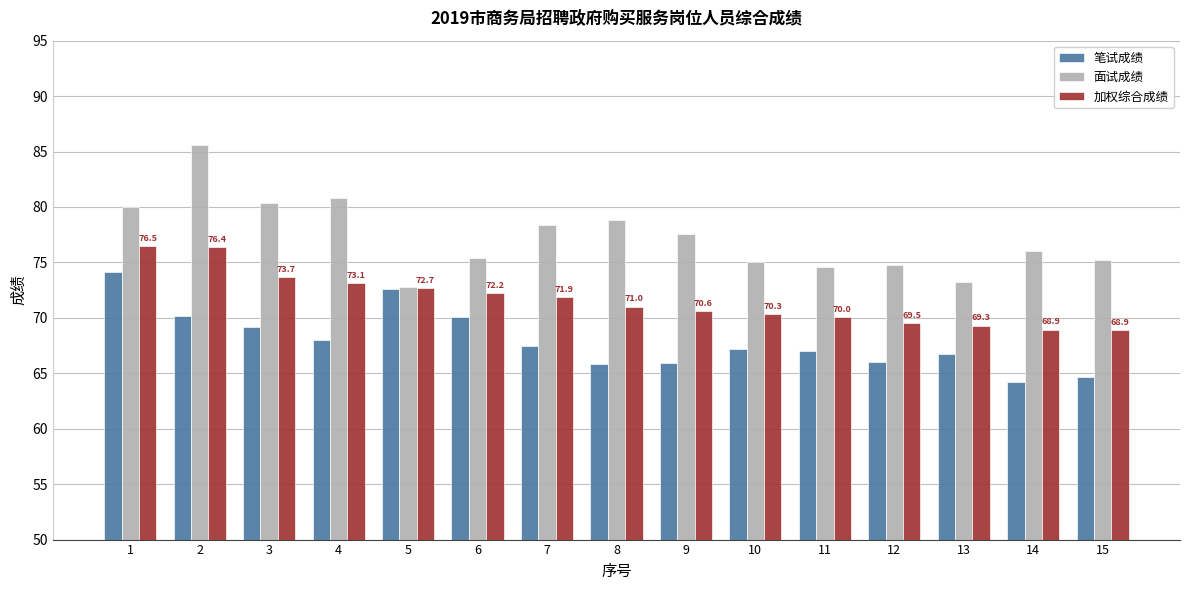

Read the 加权综合成绩 value at 9.

70.6